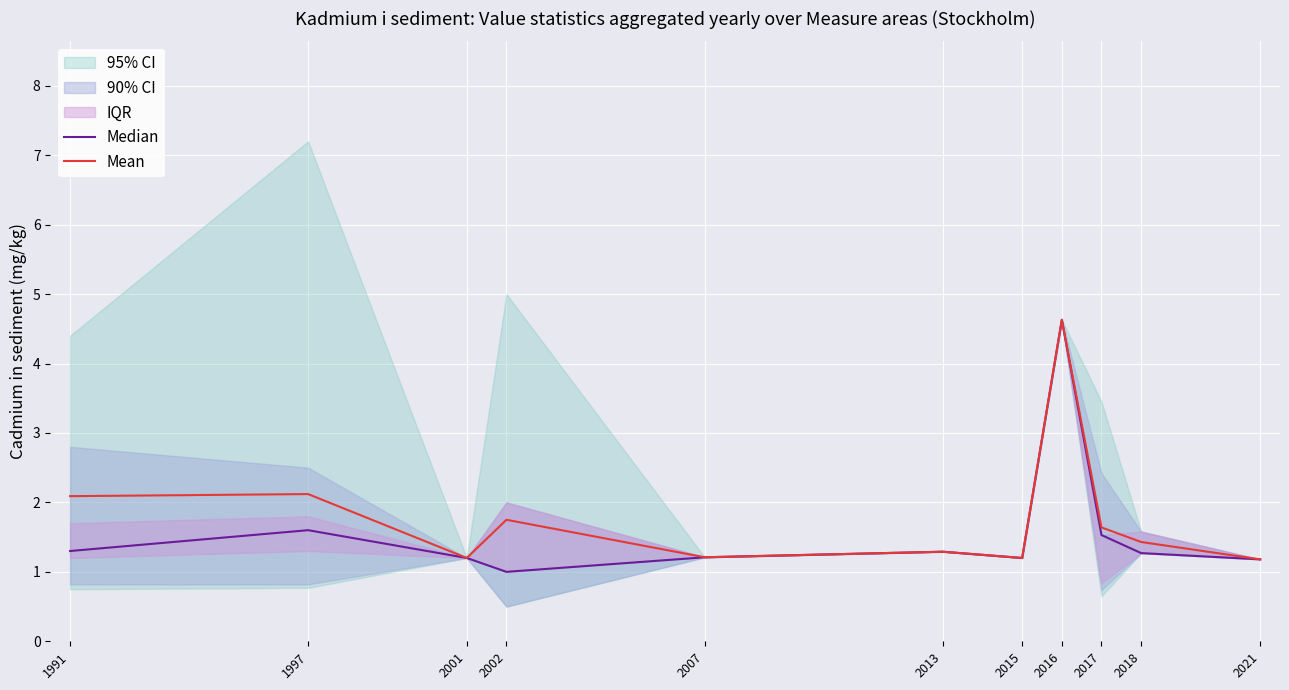

Is it true that Mean equals 1.3 at 2013?

True